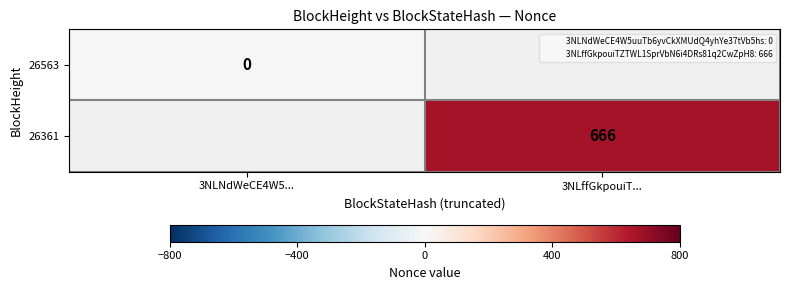

Is it true that 26361 equals 924.0 at 3NLffGkpouiT...?

False